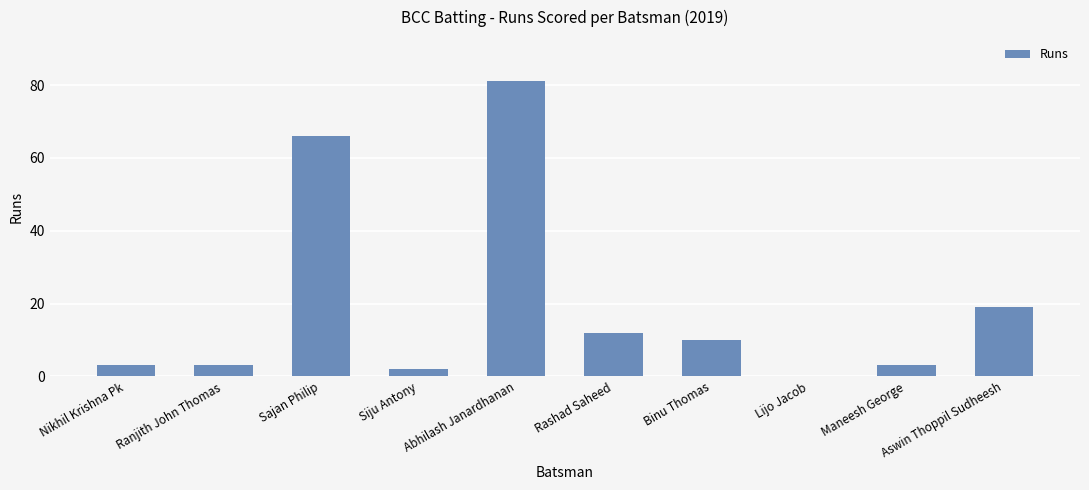

True or false: the data shows 3 at Ranjith John Thomas.

True